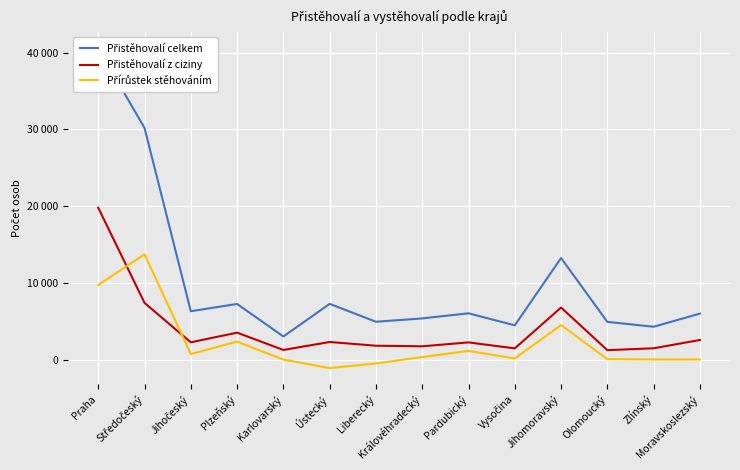

Rank the series at Vysočina from lowest to highest value.

Přírůstek stěhováním, Přistěhovalí z ciziny, Přistěhovalí celkem